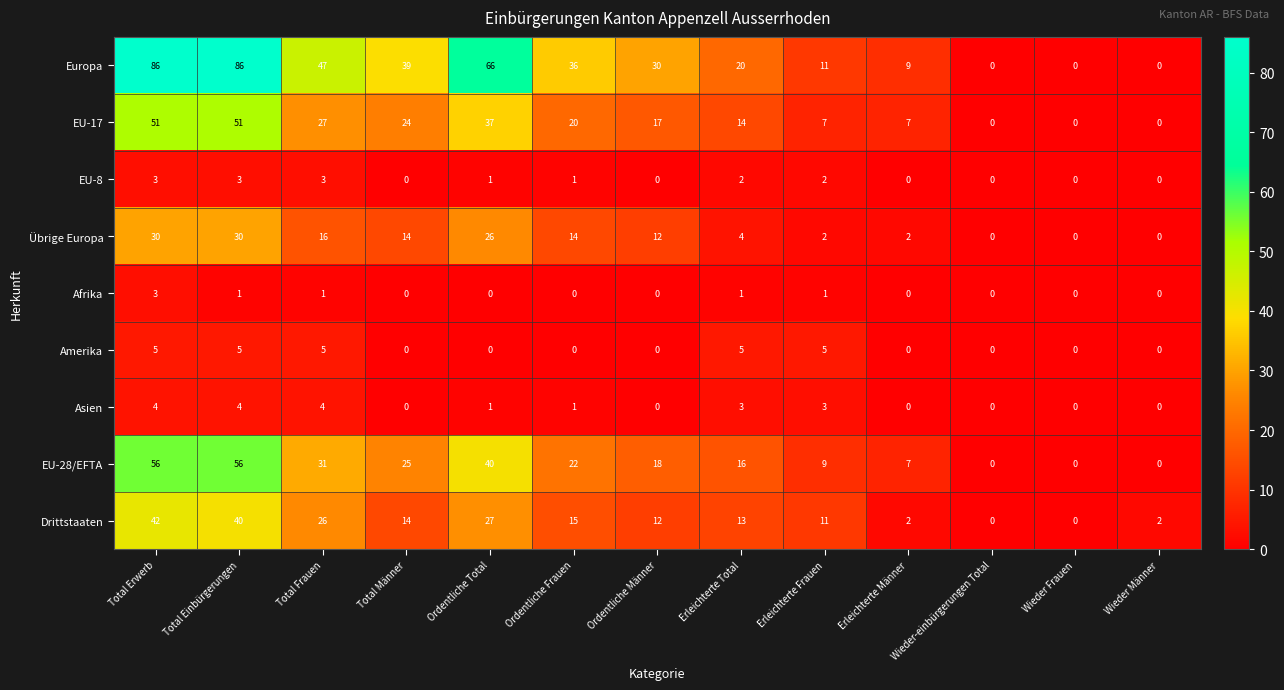

What is the maximum value shown in the chart?

86